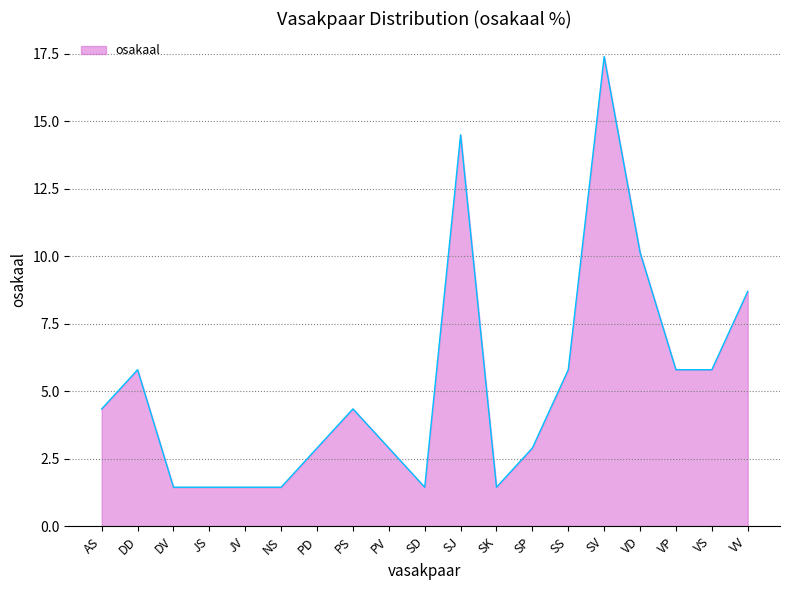

Reading right to left, extract all data points from this chart.

8.7	5.8	5.8	10.1	17.4	5.8	2.9	1.4	14.5	1.4	2.9	4.3	2.9	1.4	1.4	1.4	1.4	5.8	4.3